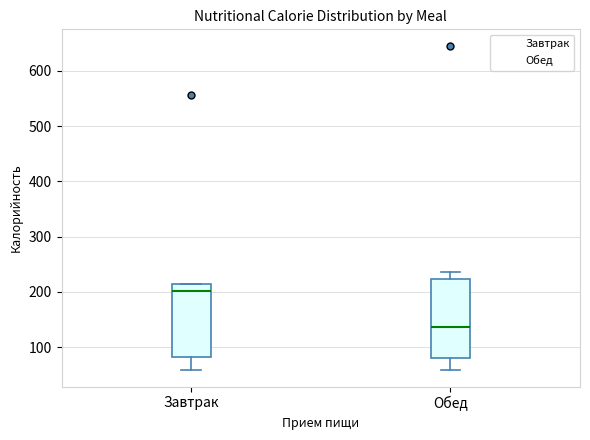

Where is the lower edge of the box for Завтрак on the y-axis? The values are not printed on the chart, so give them approximately, as read against the axis.

80